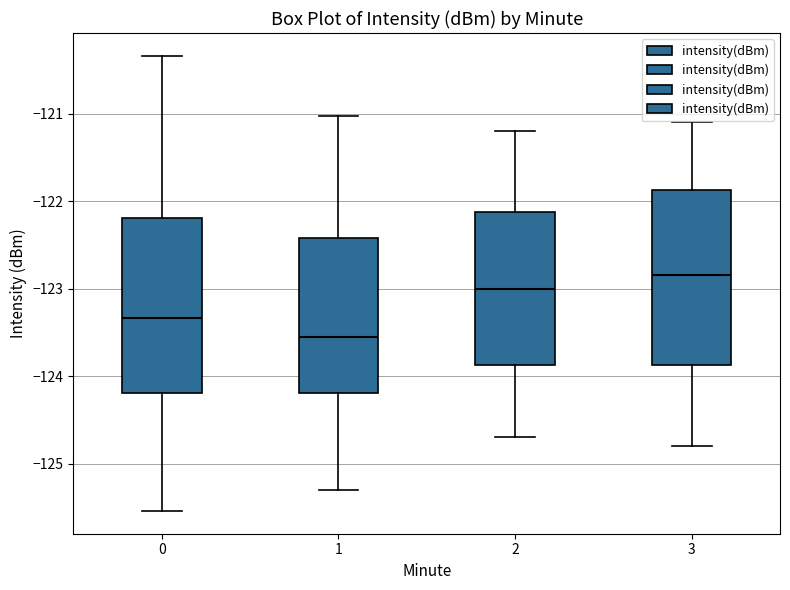

Where is the lower edge of the box at x = 1 on the y-axis? The values are not printed on the chart, so give them approximately, as read against the axis.

-124.2